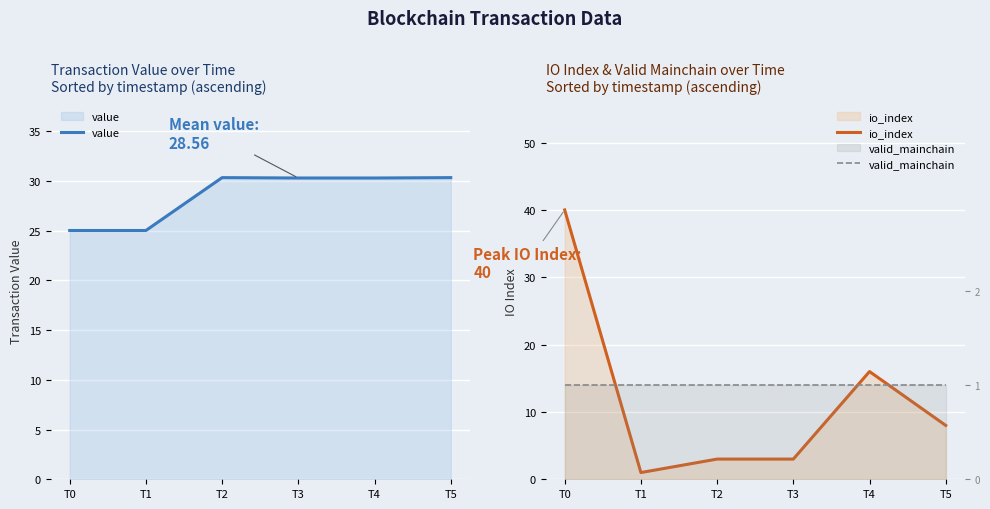

Reading left to right, list all the values displayed in this chart.

value: 25.0	25.0	30.3	30.3	30.3	30.3
io_index: 40.0	1.0	3.0	3.0	16.0	8.0
valid_mainchain: 1.0	1.0	1.0	1.0	1.0	1.0